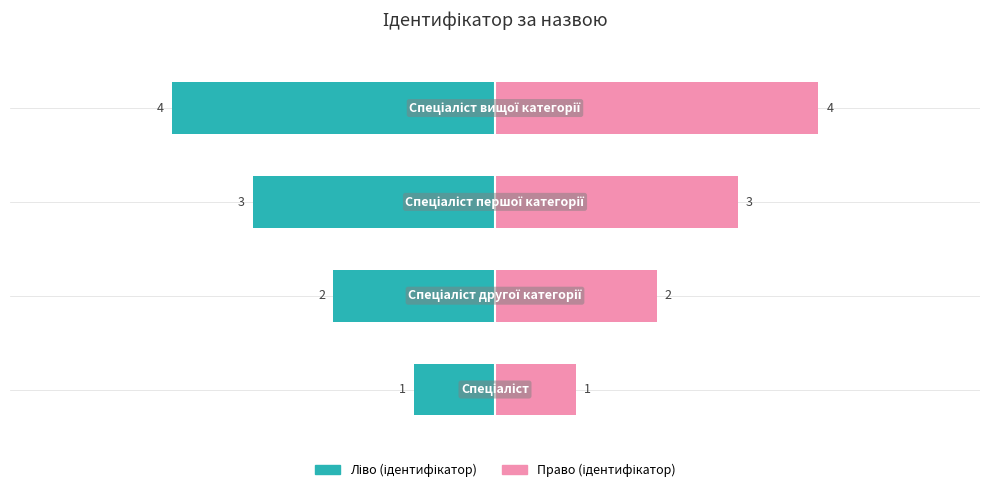

What is the smallest value displayed?

1